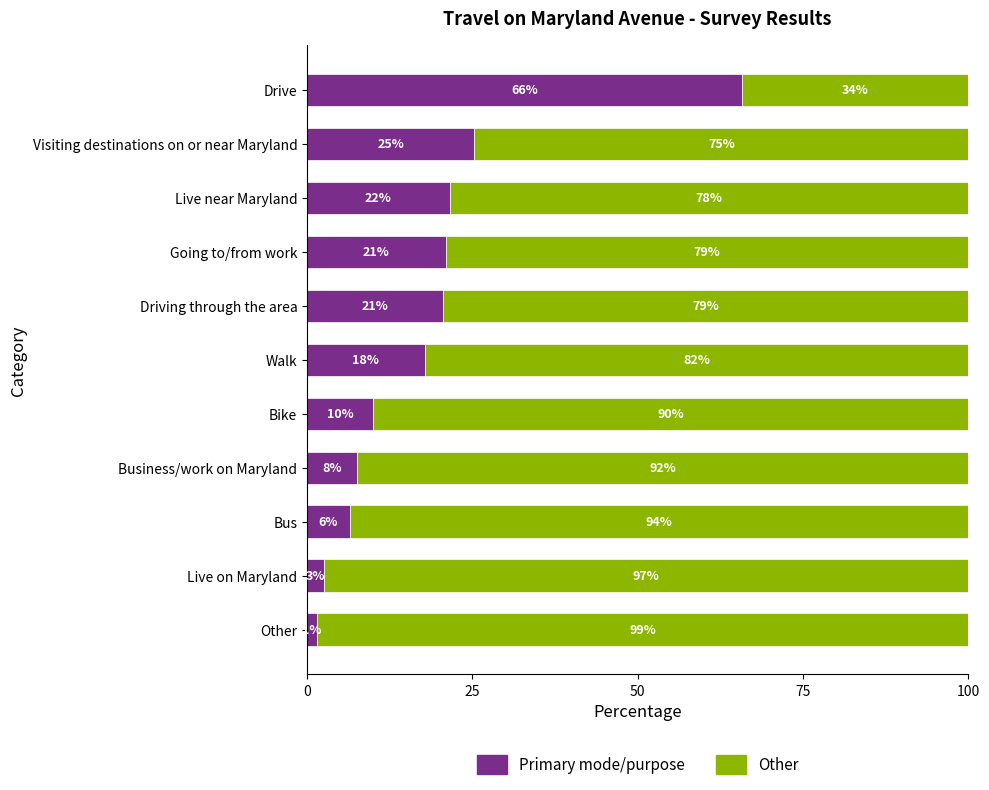

Count the number of categories in the chart.

11